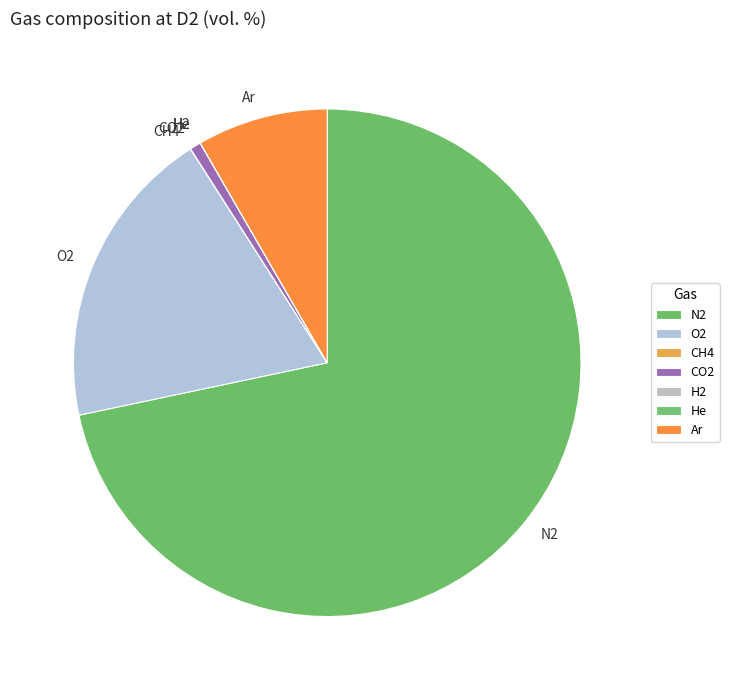

Which slice represents more than half of the pie?

N2